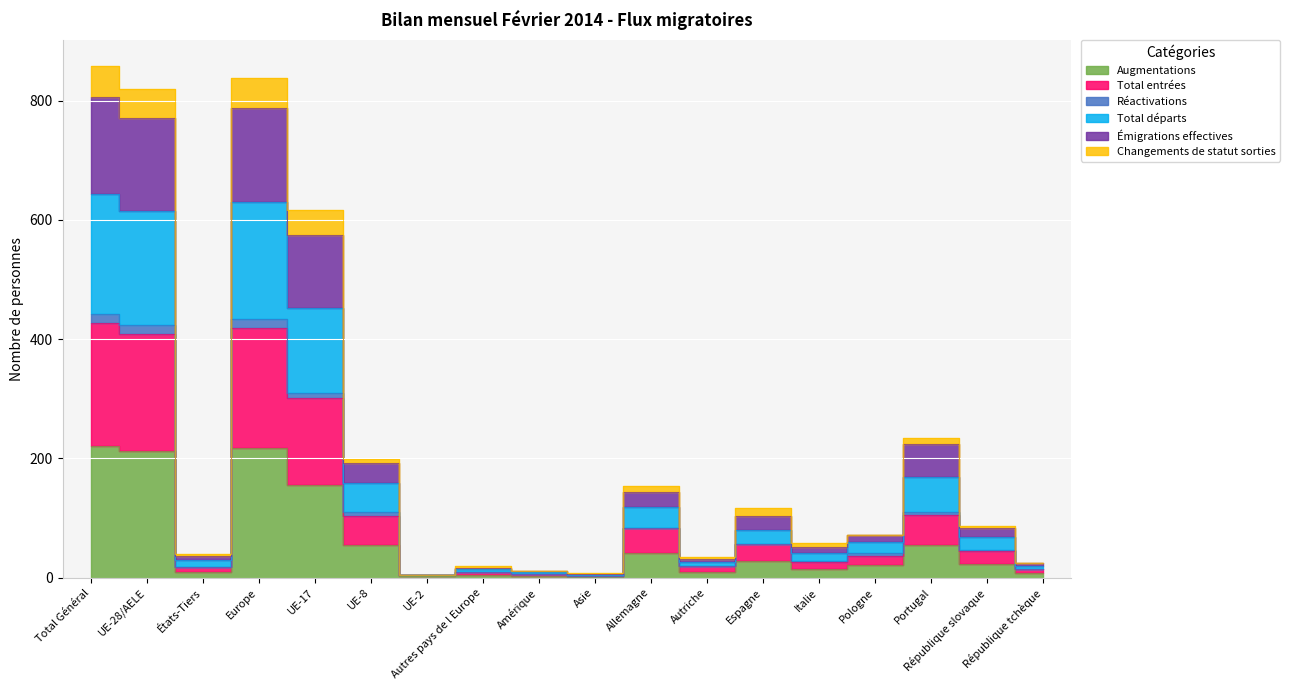

The value of Émigrations effectives at Amérique is 11. True or false?

True